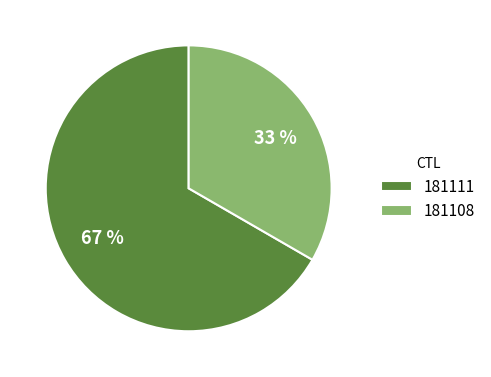

What is the ratio of the value at 181108 to the value at 181111?

0.5